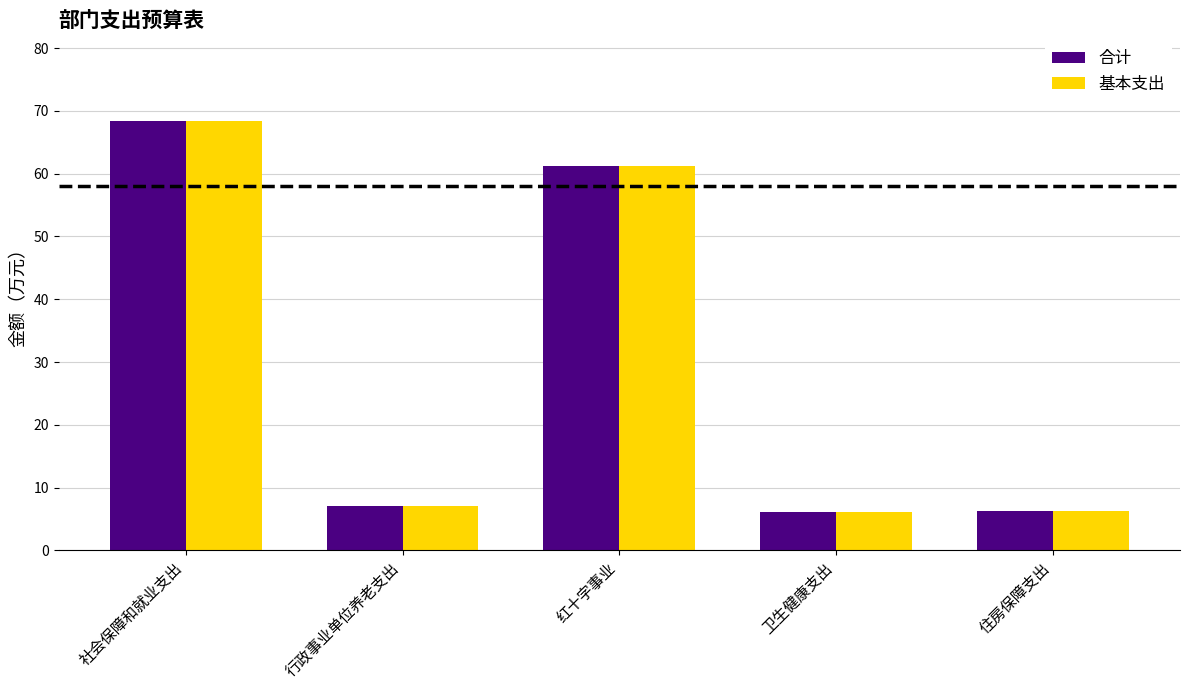

What is the total value across all series at 住房保障支出?

12.4